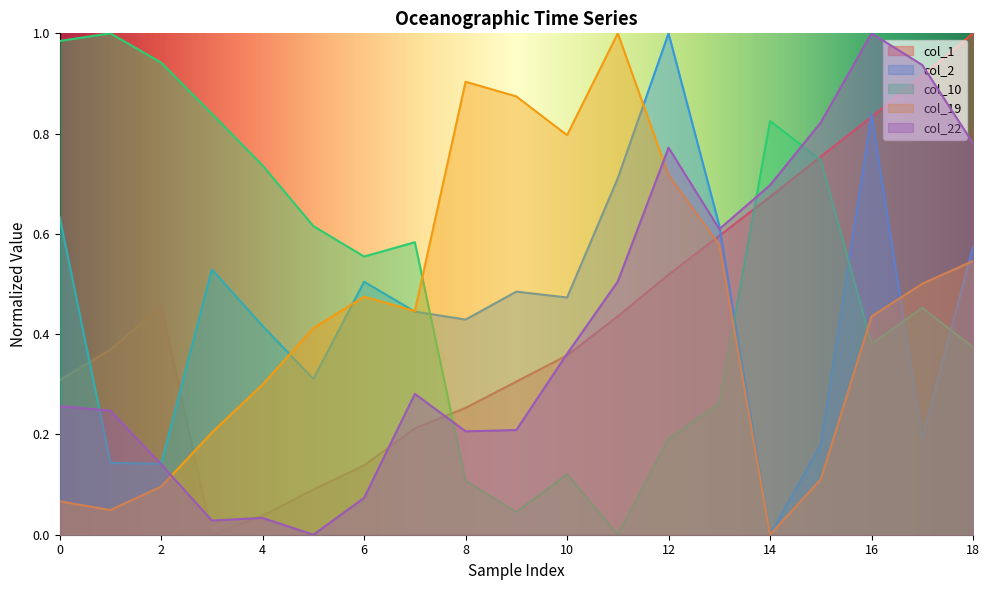

List the labels in order of col_1 value, largest first.

18, 17, 16, 15, 14, 13, 12, 2, 11, 1, 10, 0, 9, 8, 7, 6, 5, 4, 3